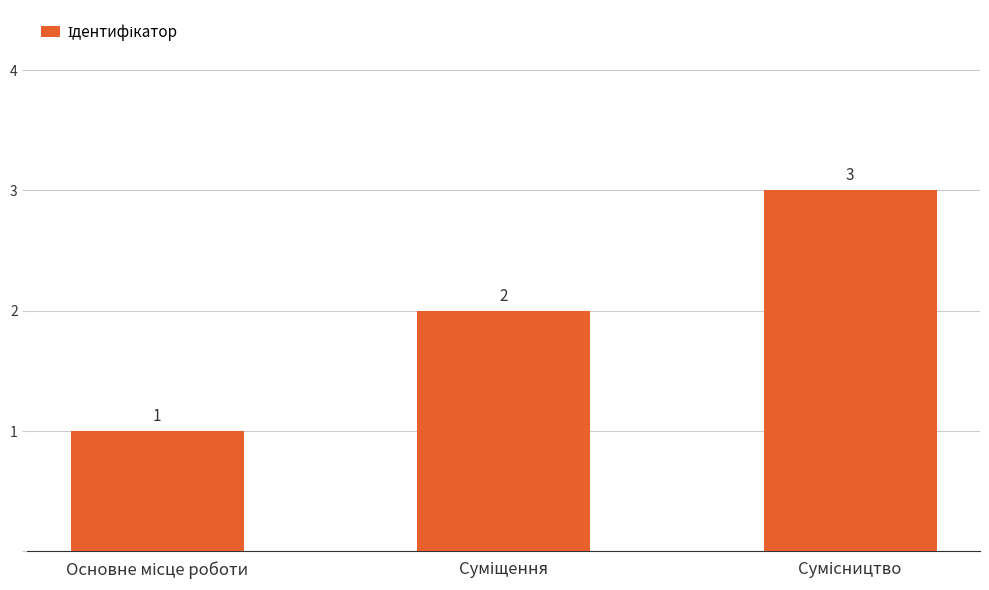

Count the values in the range 1 to 3.

3